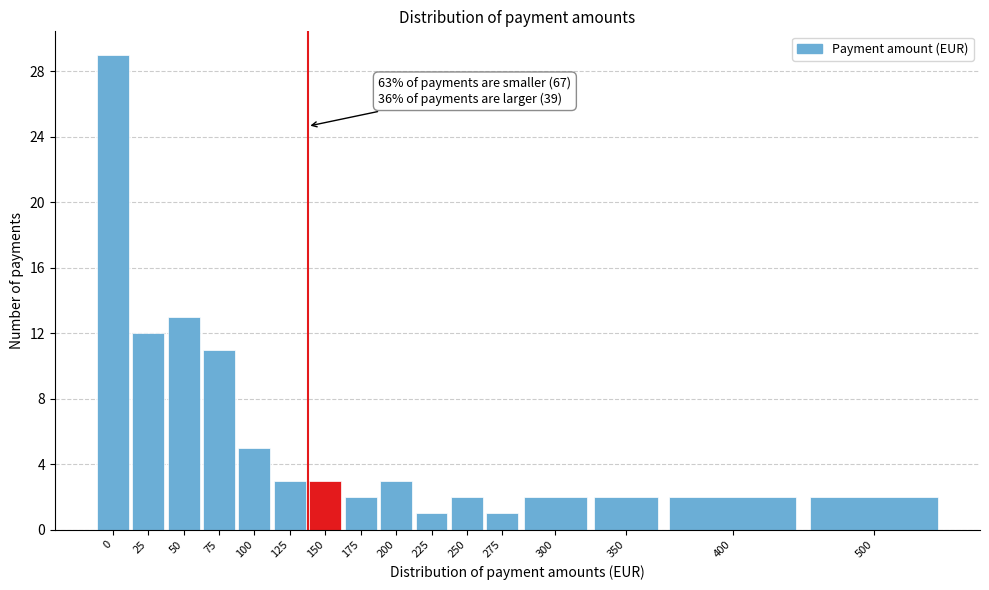

Reading left to right, what are all the values shown in this chart?

29	12	13	11	5	3	3	2	3	1	2	1	2	2	2	2